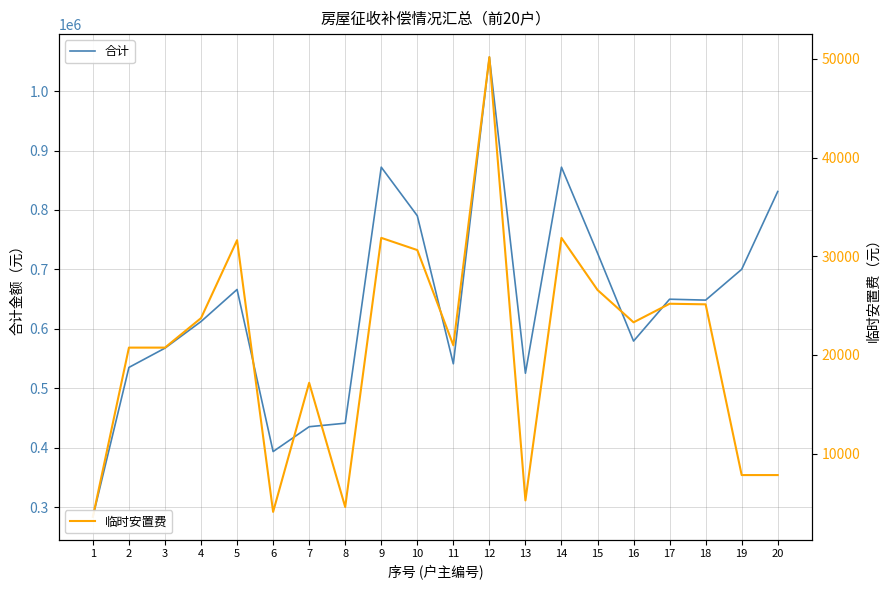

How many lines are shown in the chart?

2